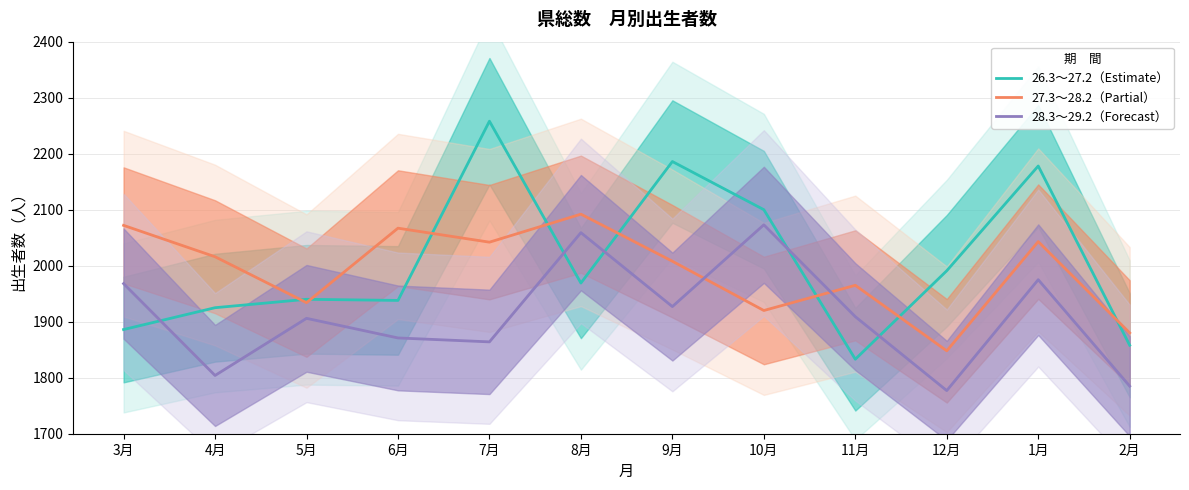

Which has a higher value, 6月 or 11月?

6月